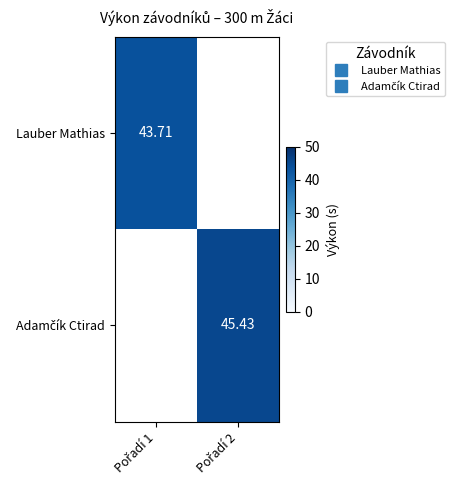

At how many categories does at least one series exceed 45?

1